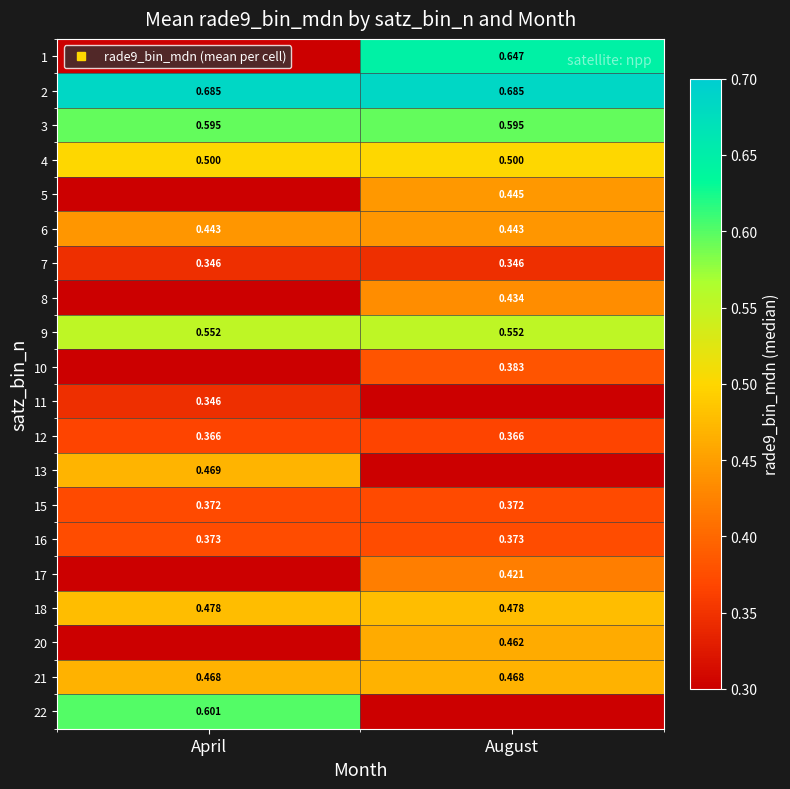

Is the value of 18 at August greater than the value of 6 at August?

Yes